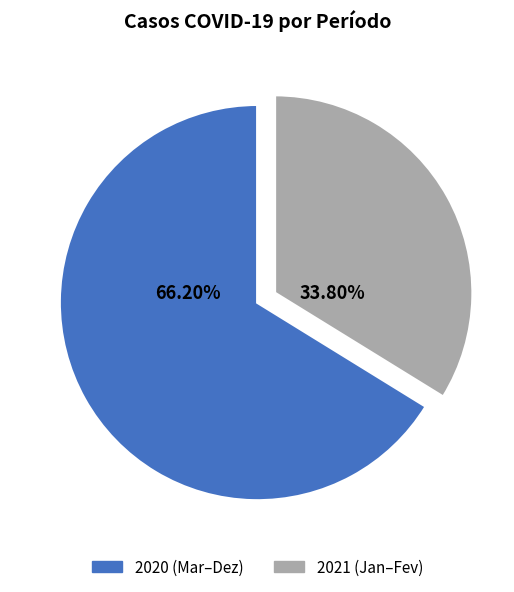

To the nearest percent, what is the difference between the largest and smallest slice percentages?

32%